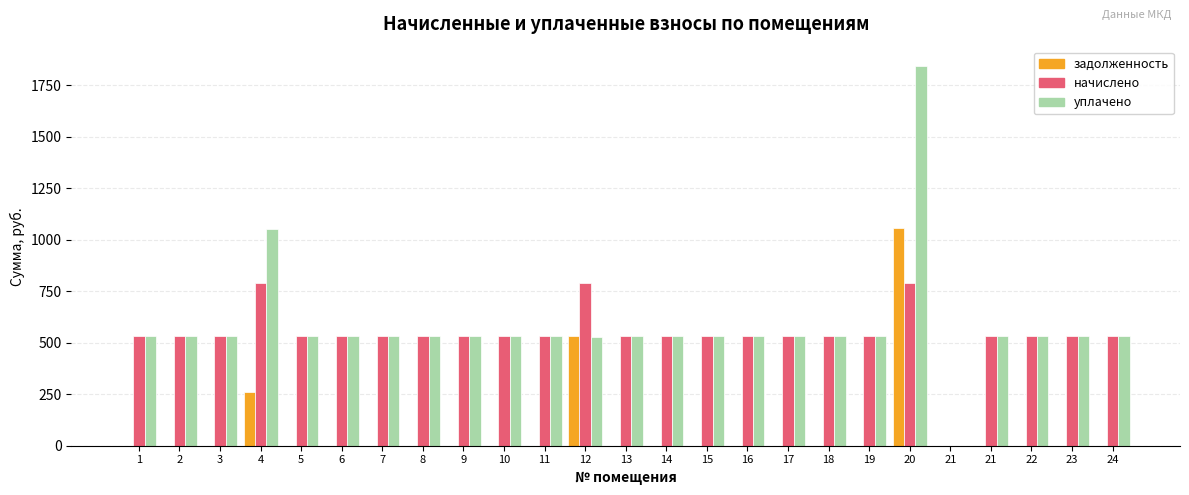

What is the average value of the уплачено series?

583.0